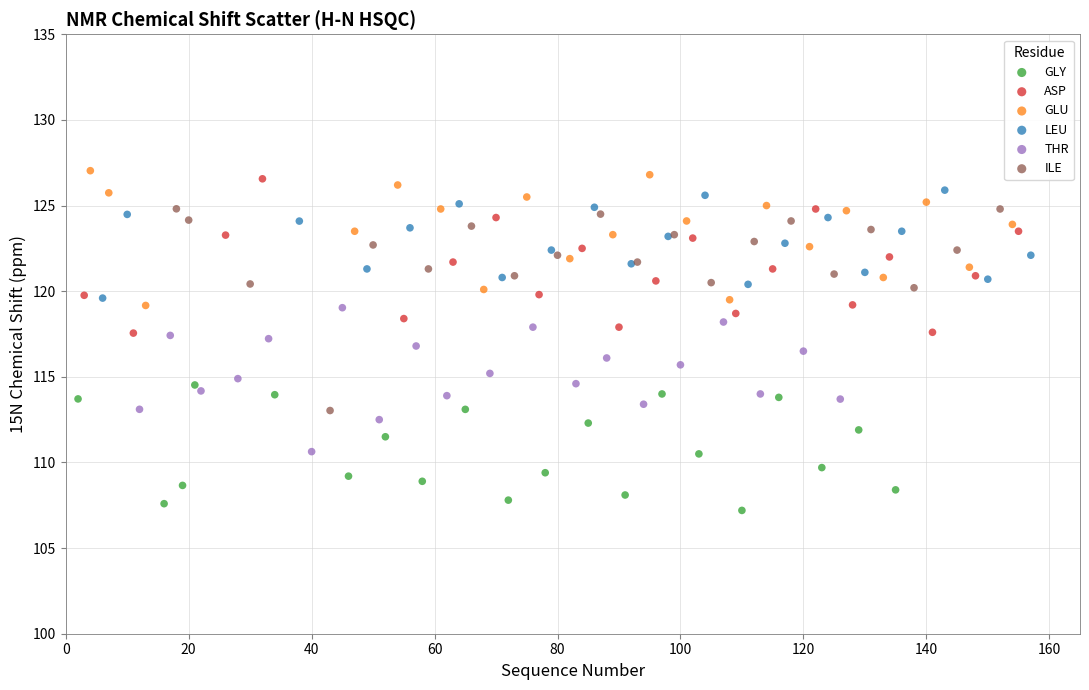

Which series contains the lowest Y value?

GLY